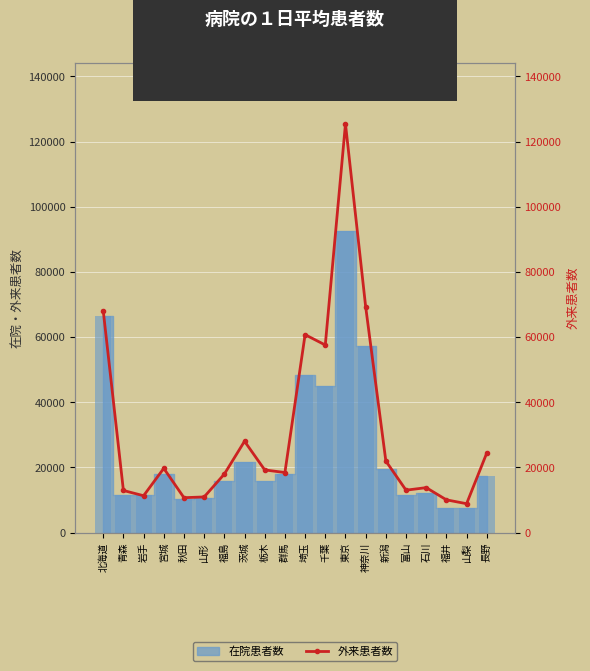

At which category does the chart reach its minimum across all series?

山梨